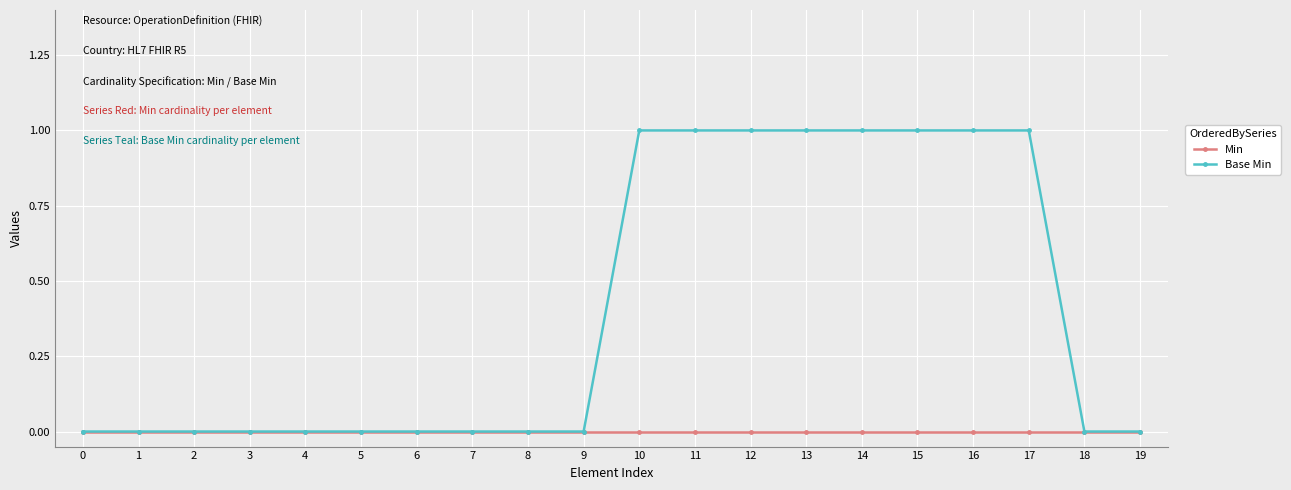

Which series has the largest total across all categories?

Base Min